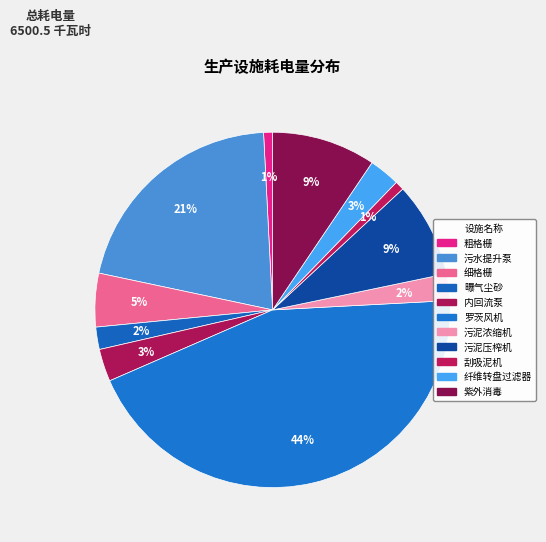

Count the number of slices in the pie.

11